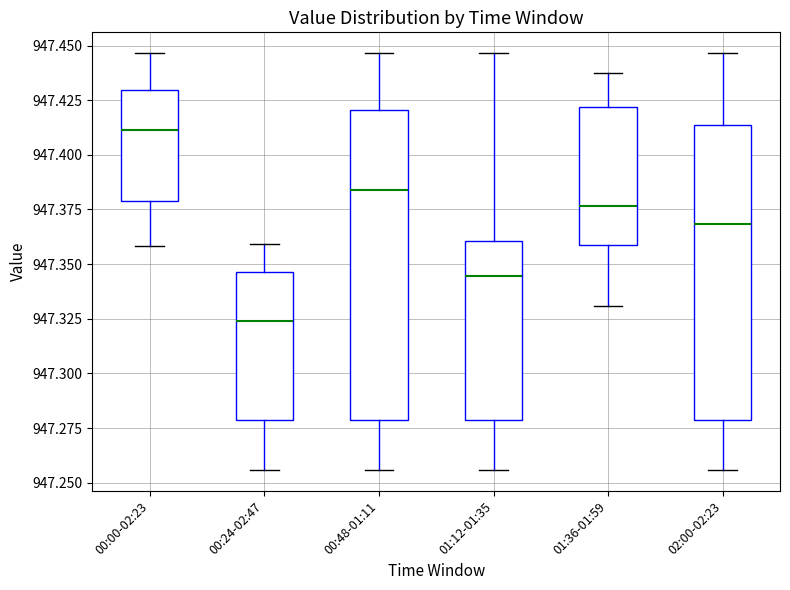

Where is the upper edge of the box for 02:00-02:23 on the y-axis? The values are not printed on the chart, so give them approximately, as read against the axis.

947.415